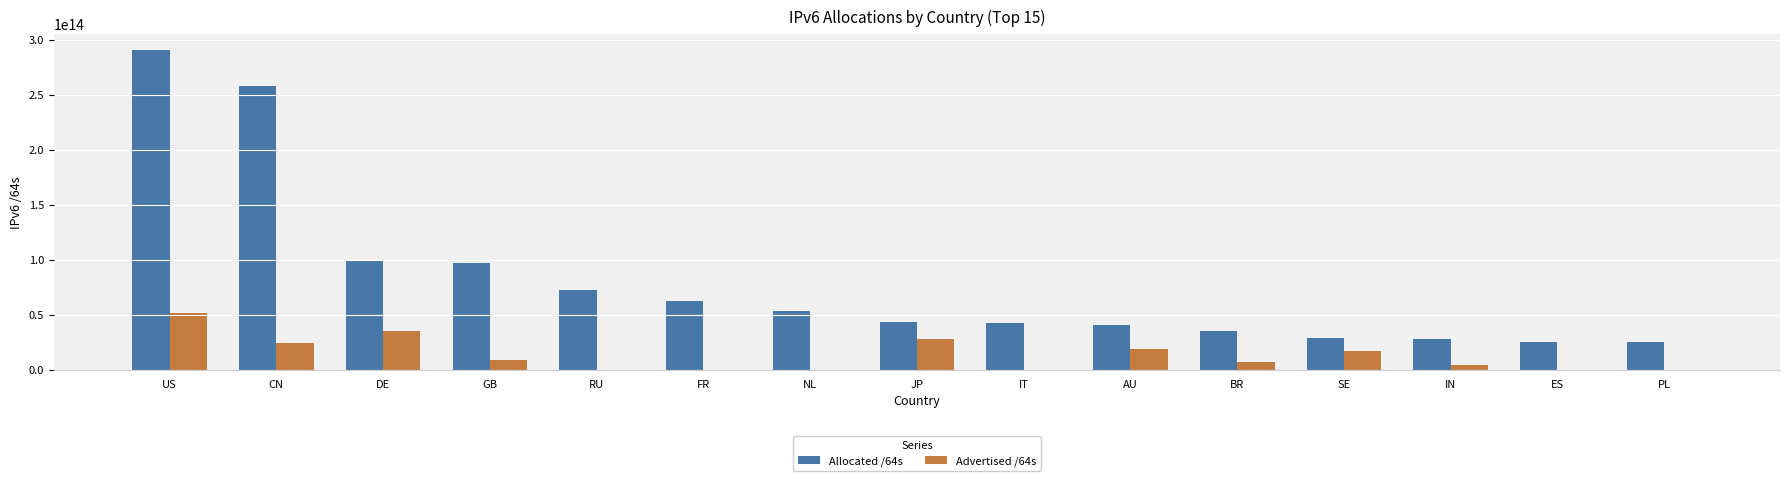

At which label is Advertised /64s closest to 26159518580736?

CN